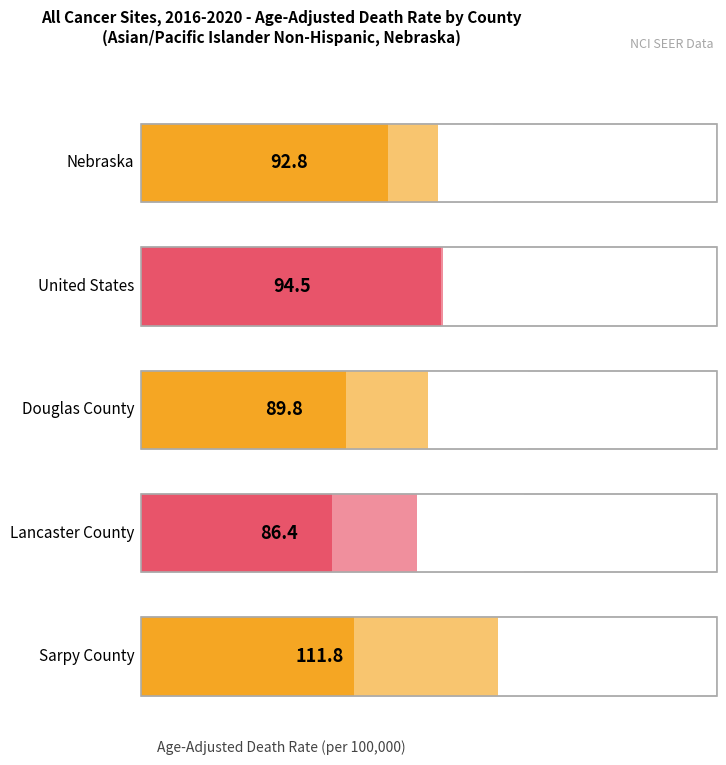

Rank the categories by Lower CI value from highest to lowest.

United States, Nebraska, Sarpy County, Douglas County, Lancaster County